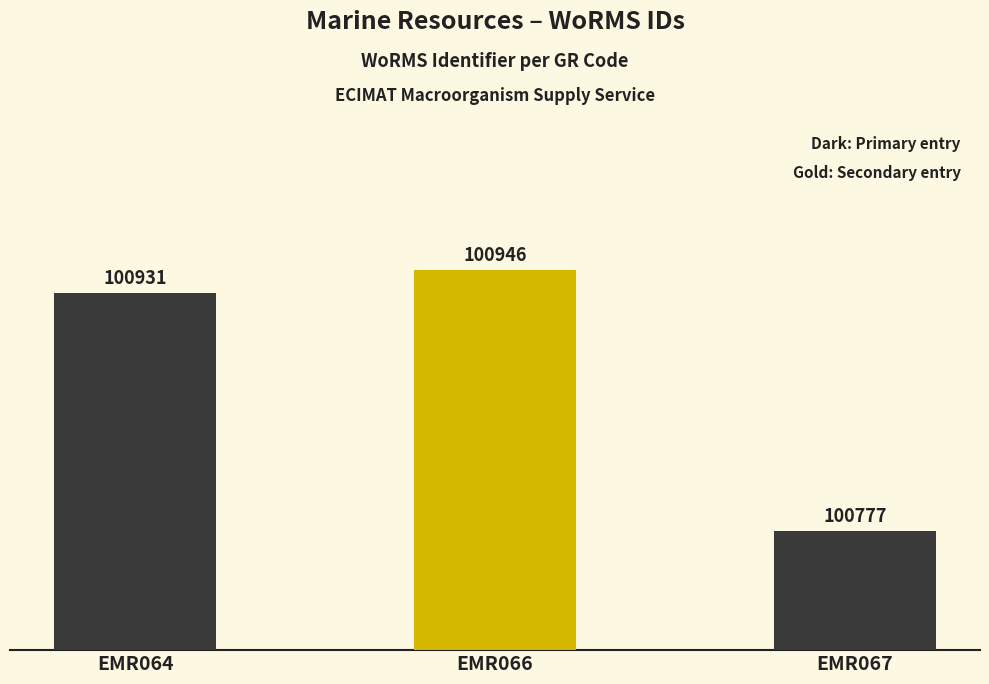

Reading left to right, transcribe all the data shown in this chart.

EMR064=100931	EMR066=100946	EMR067=100777